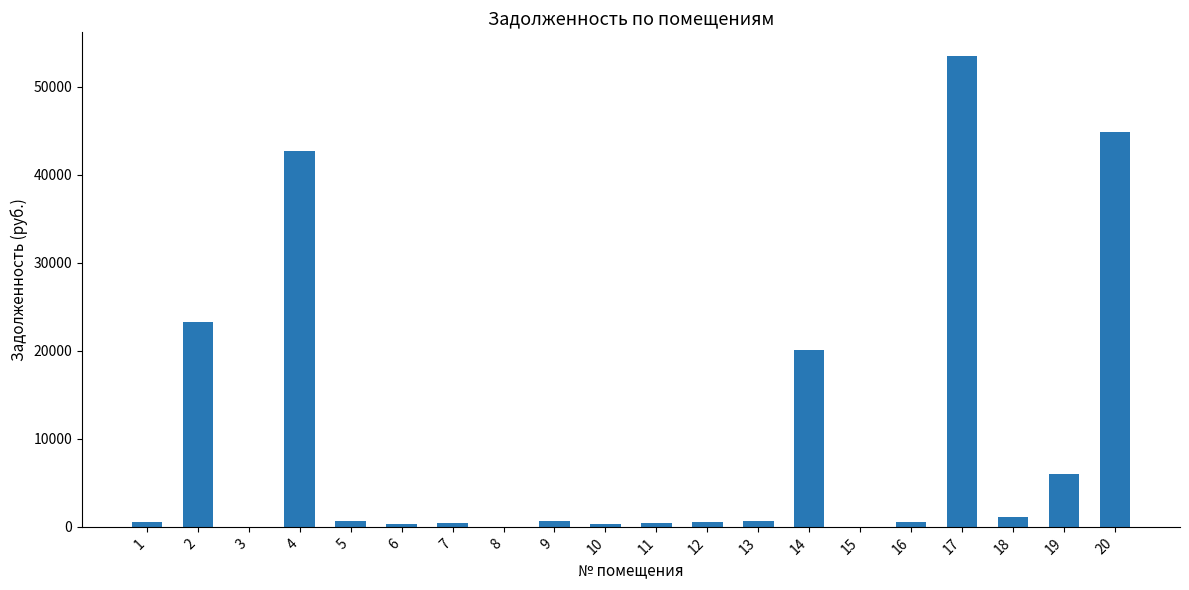

Are the bars horizontal?

No